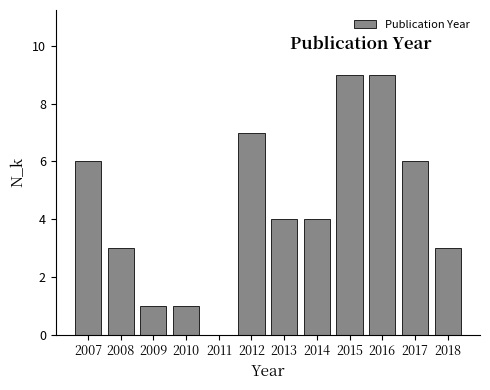

Reading left to right, transcribe all the data shown in this chart.

2007=6	2008=3	2009=1	2010=1	2011=0	2012=7	2013=4	2014=4	2015=9	2016=9	2017=6	2018=3